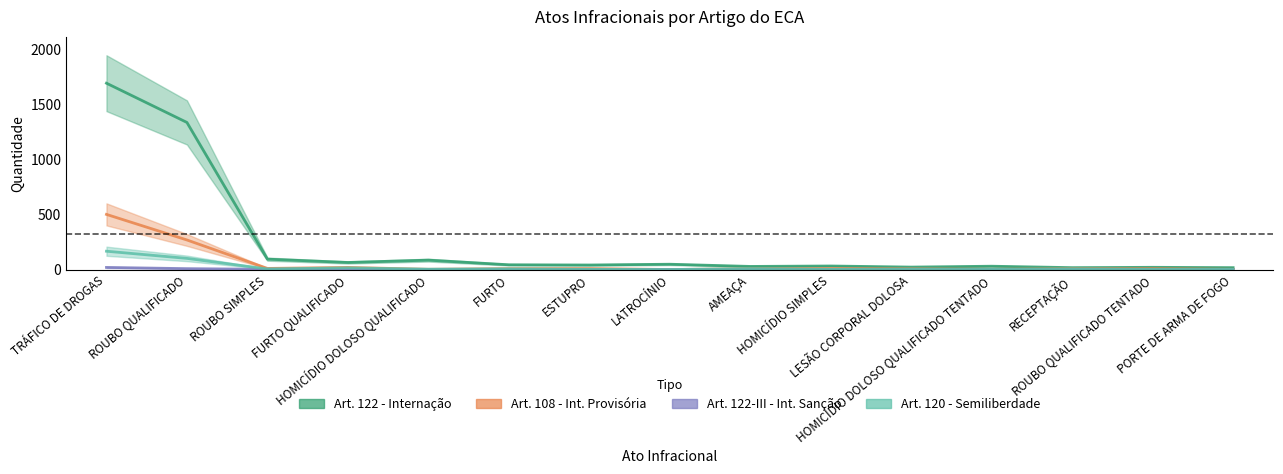

What is the difference between the Art. 120 - Semiliberdade values at RECEPTAÇÃO and ROUBO QUALIFICADO?

95